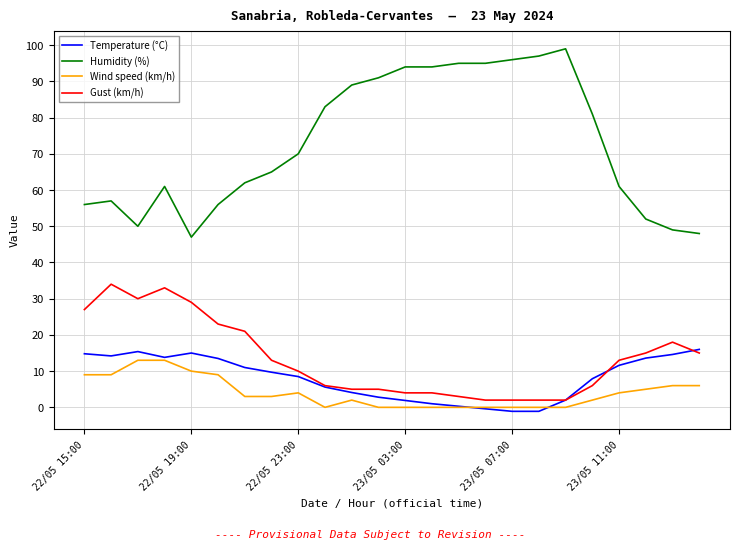

True or false: Temperature (°C) and Humidity (%) intersect in this chart.

False